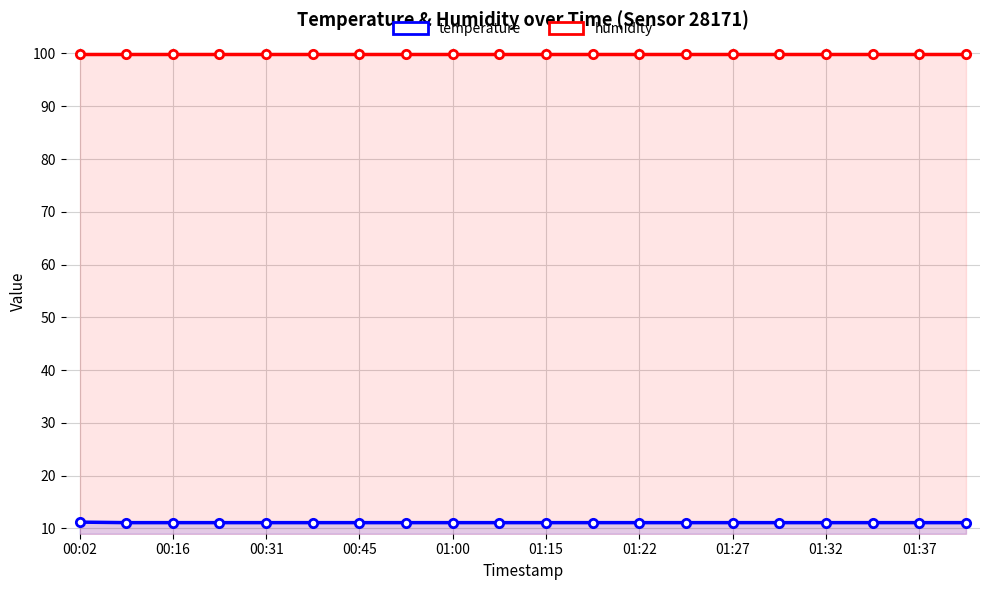

Count the number of categories in the chart.

20